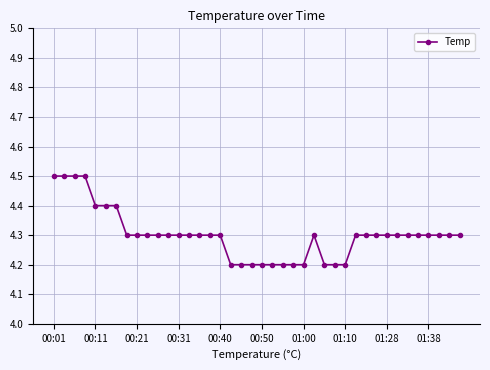

What is the greatest value displayed?

4.5